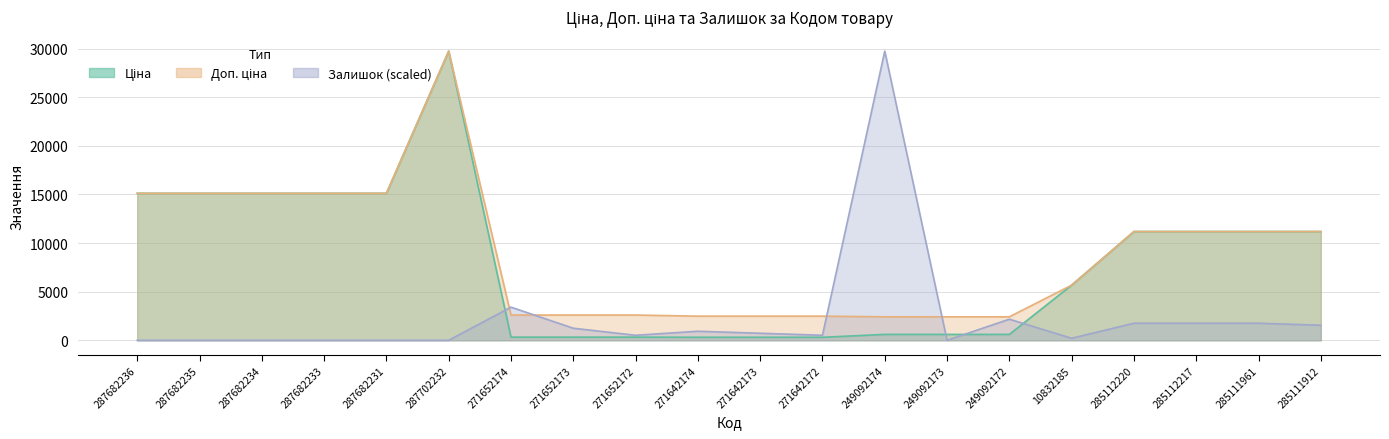

Between 287702232 and 271642172, which series saw the biggest shift?

Ціна